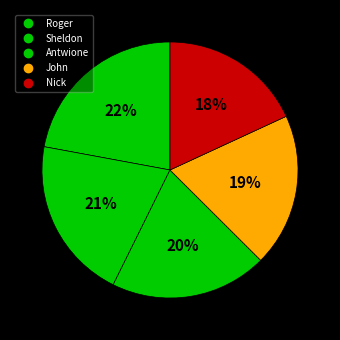

Does Nick account for over 50% of the chart?

No